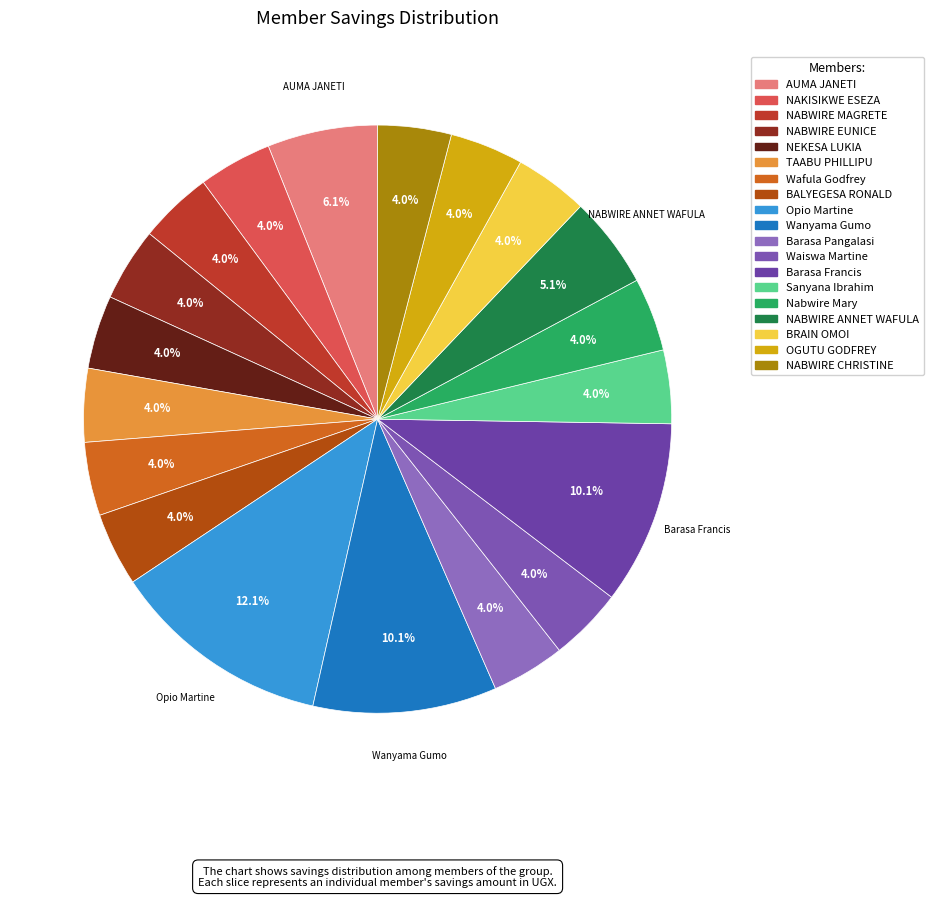

Approximately how many times larger is the value at Wafula Godfrey compared to Opio Martine?

0.3